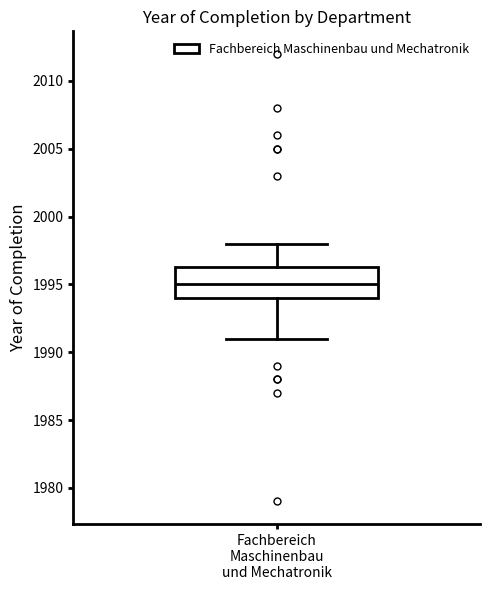

Read this box plot against the y-axis: the position of the median line, the range covered by the box, and the ends of both whiskers. The values are not printed on the chart, so give them approximately, as read against the axis.

median 1995.0, box 1994.0 to 1996.5, whiskers 1991.0 to 1998.0